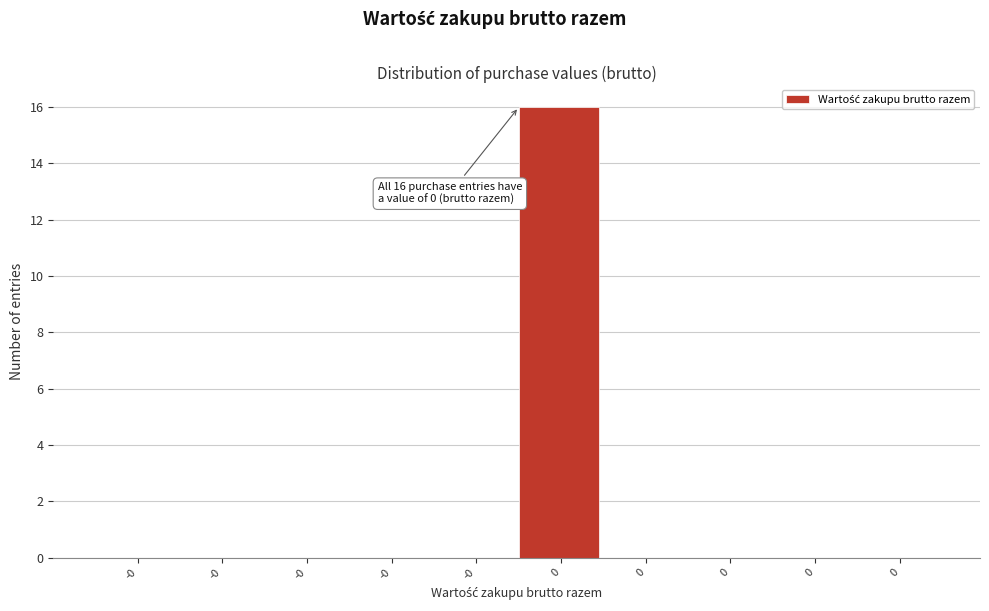

How many data points does each series have?

10